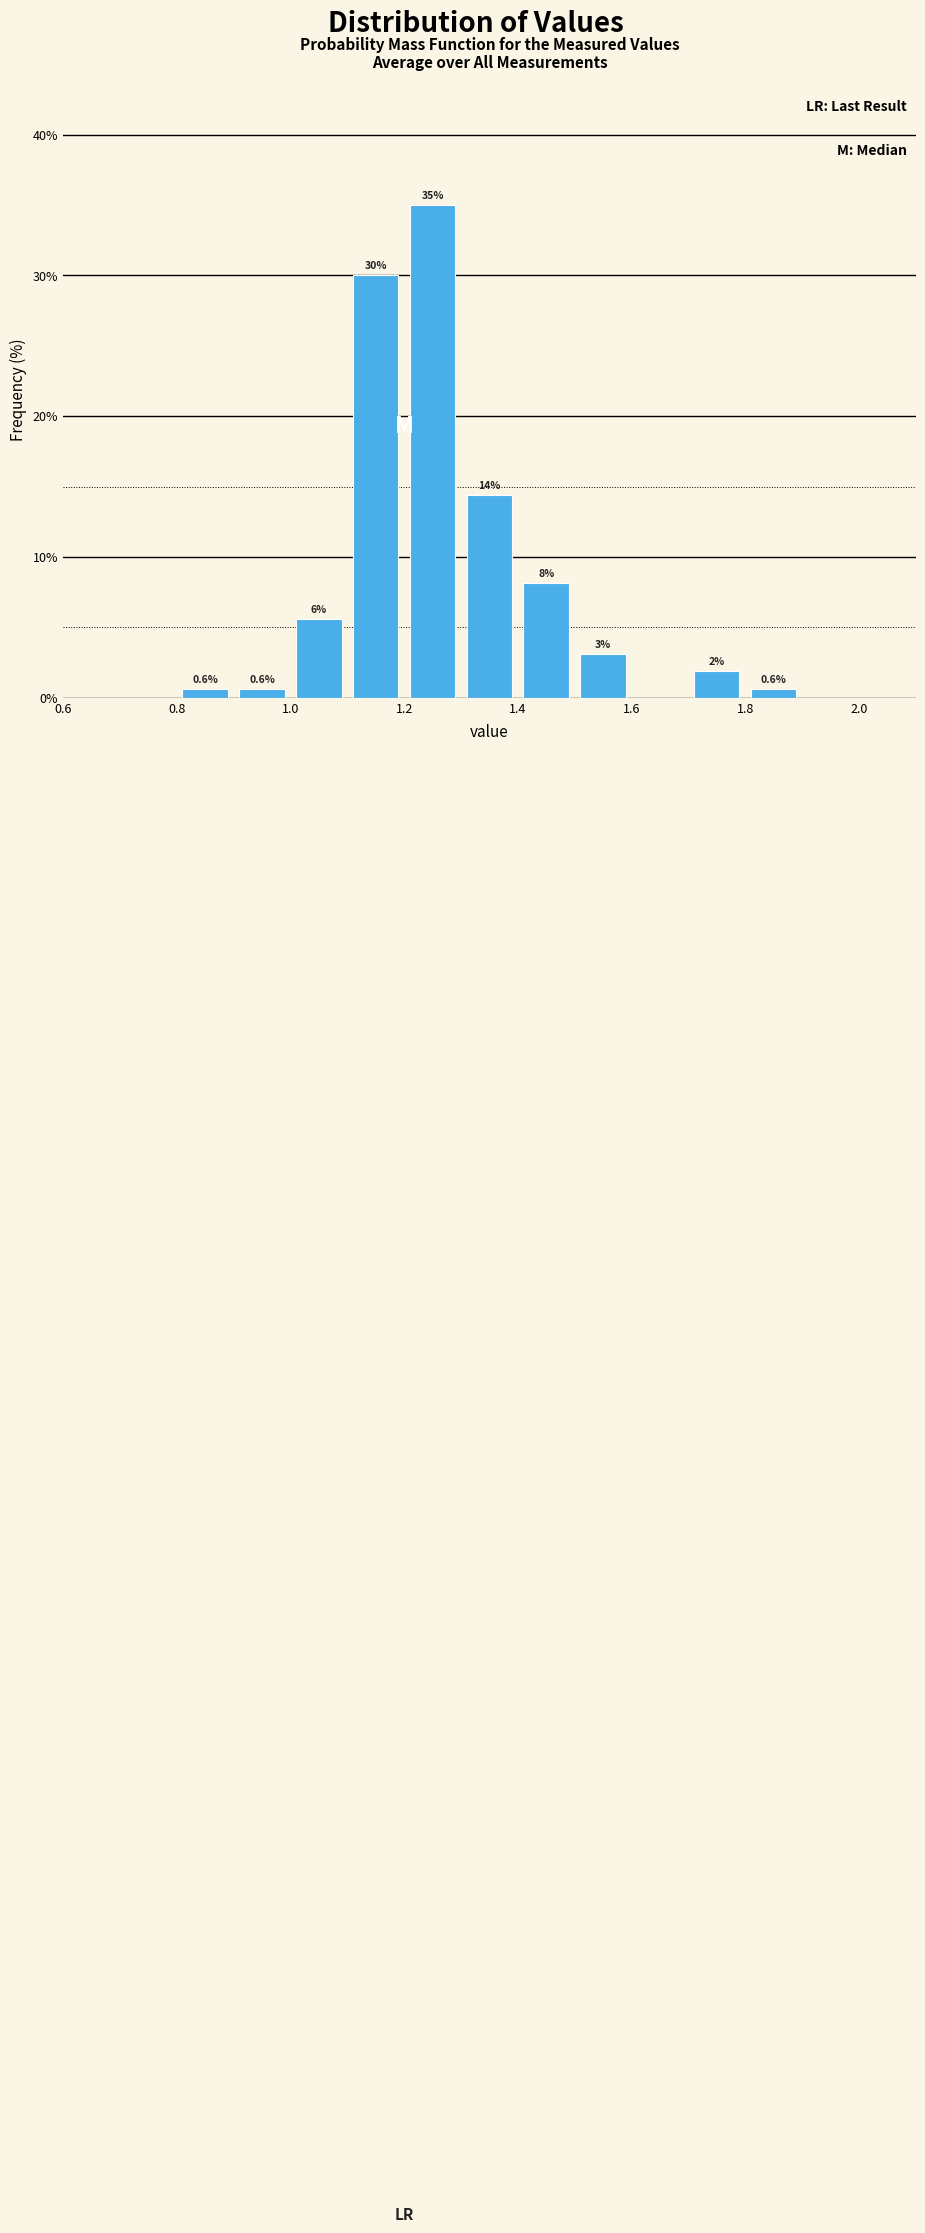

Over which range of the x-axis is the bar tallest?

1.2 to 1.3